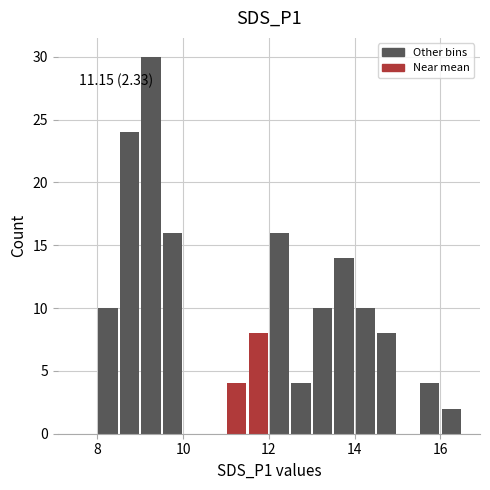

Read against the x-axis, roughly where is the centre of the tallest bar?

9.2